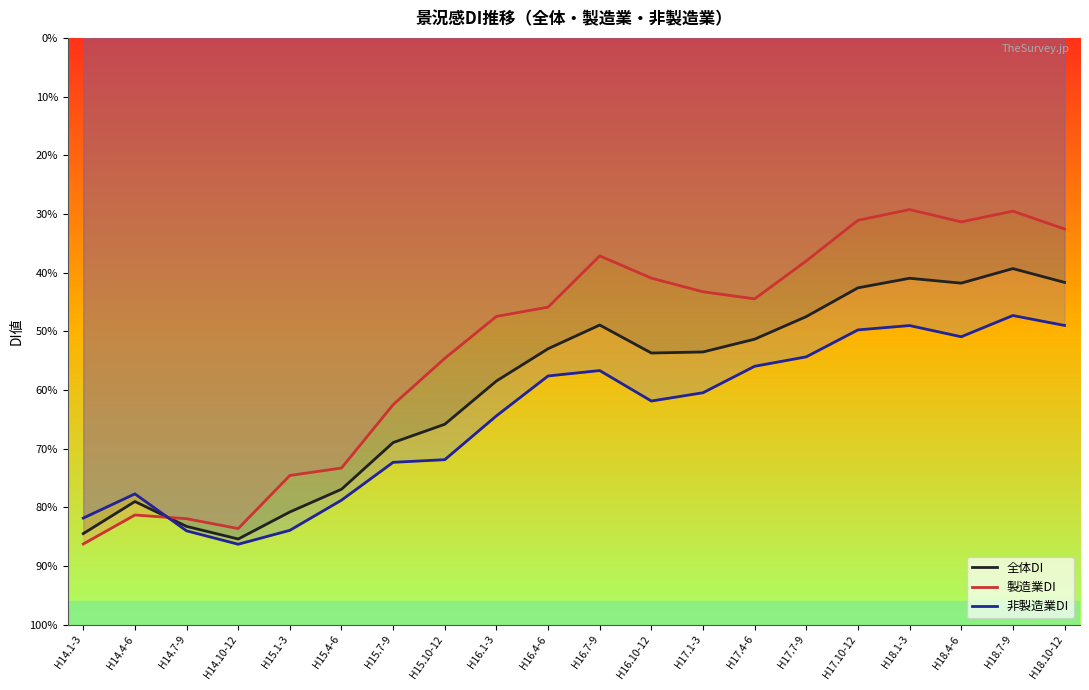

How many data points in 製造業DI are less than -44?

11